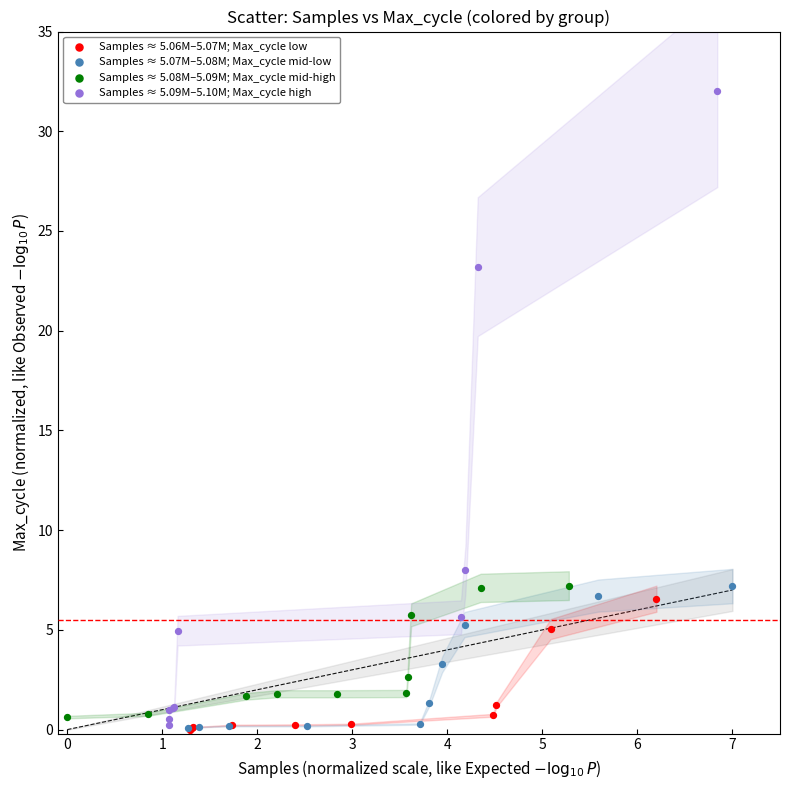

Which series reaches the maximum Y coordinate?

Samples ≈ 5.09M–5.10M; Max_cycle high